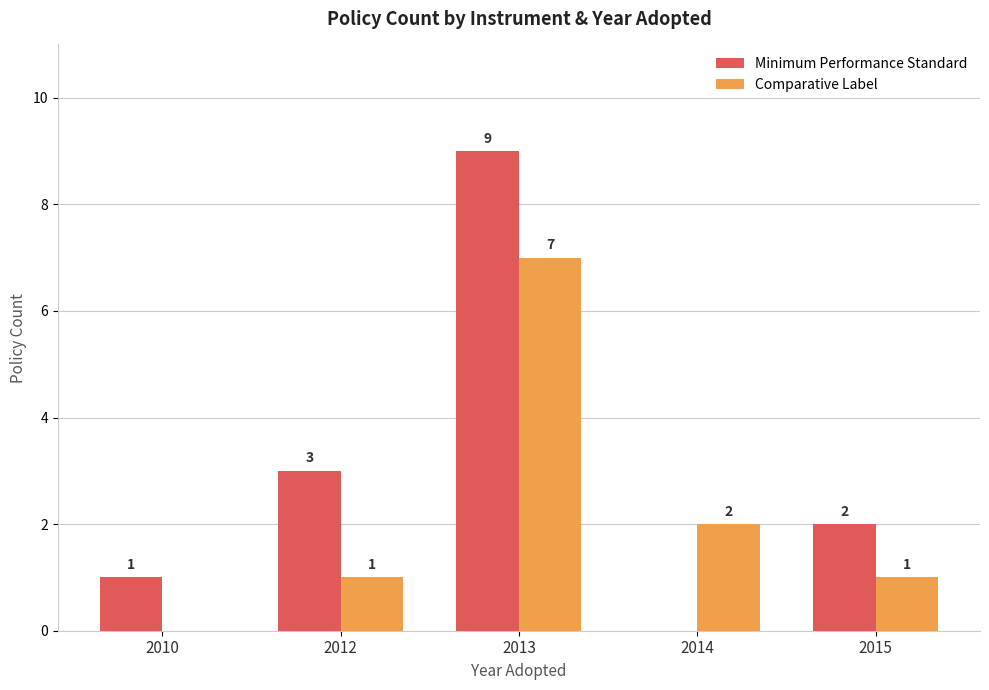

Between 2010 and 2012, which series saw the biggest shift?

Minimum Performance Standard